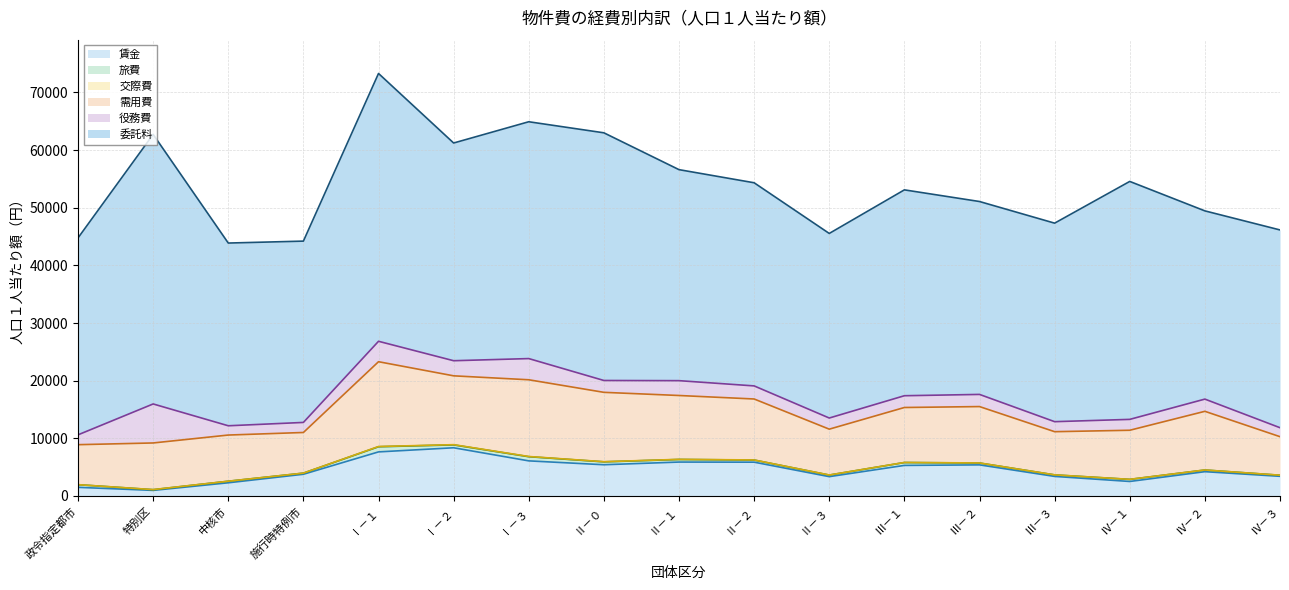

What is the maximum value shown in the chart?

46768